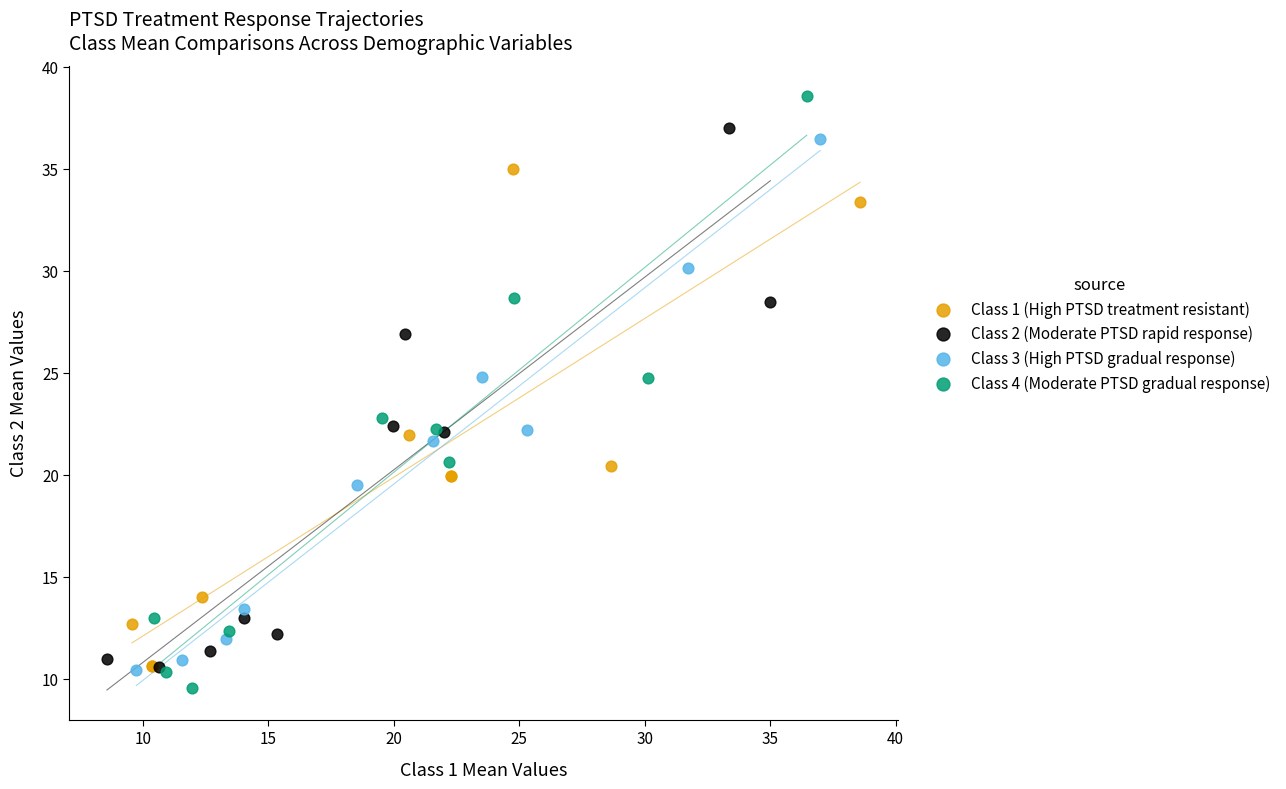

Which series contains the highest Y value?

Class 4 (Moderate PTSD gradual response)